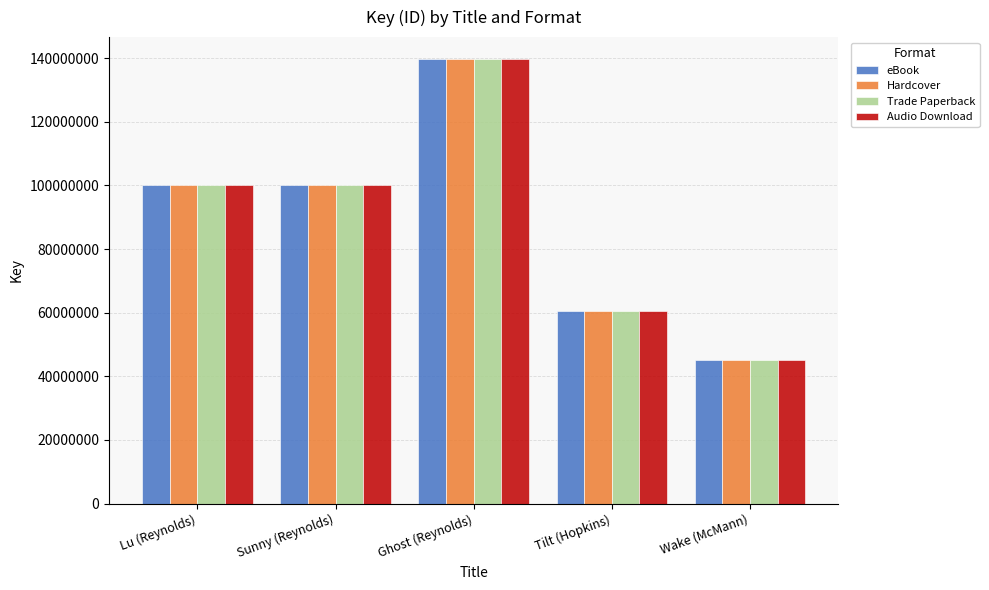

What is the maximum value shown in the chart?

139631199